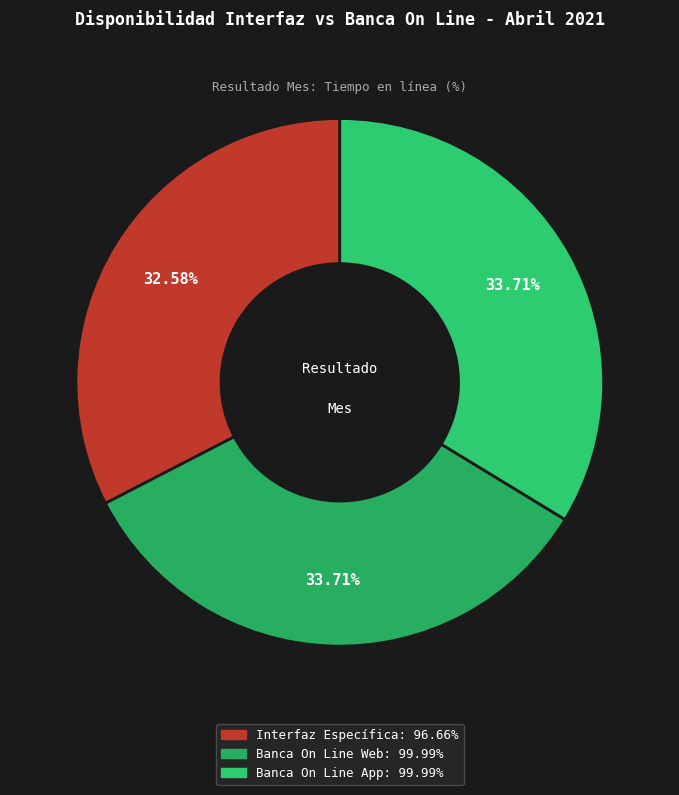

Rank the categories by value from highest to lowest.

Banca On Line Web, Banca On Line App, Interfaz Específica